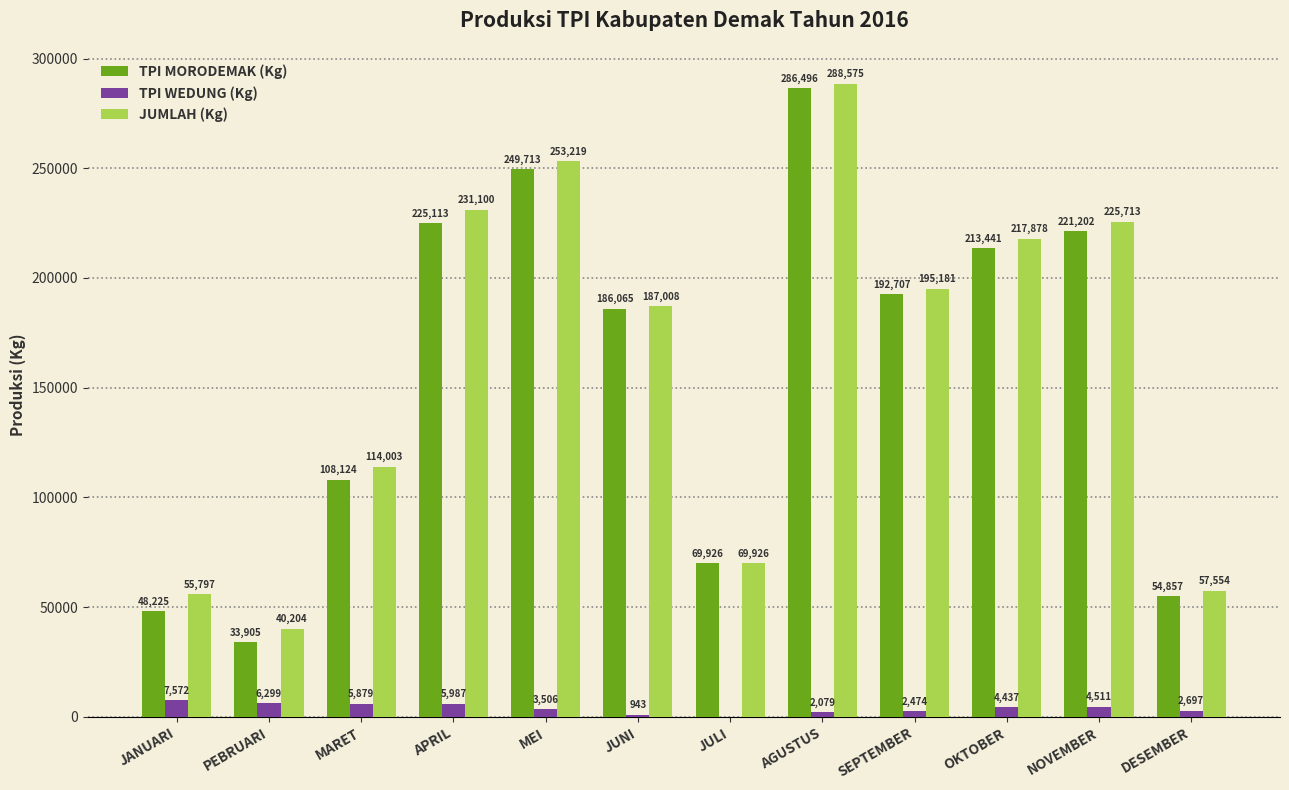

Read the JUMLAH (Kg) value at OKTOBER.

217878